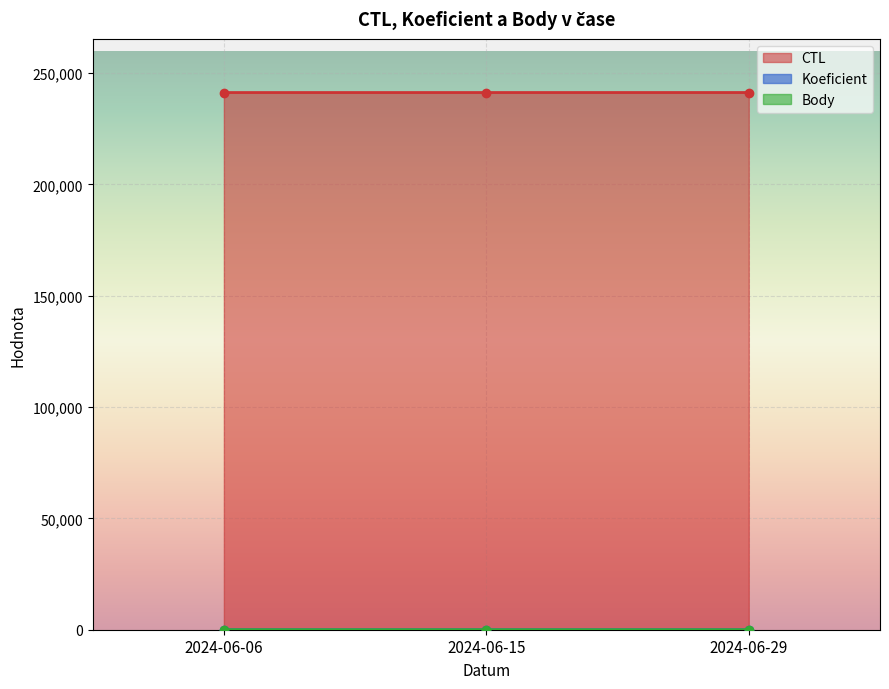

At which label does Koeficient reach its minimum?

2024-06-15